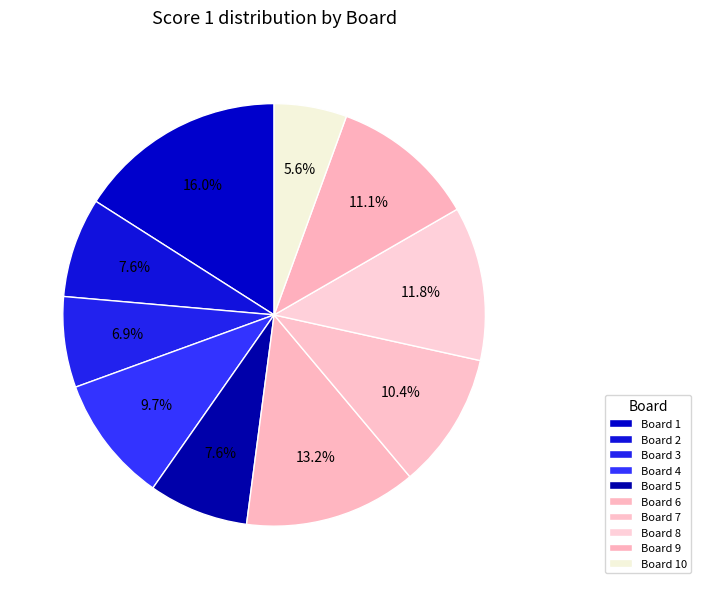

Count the number of slices in the pie.

10